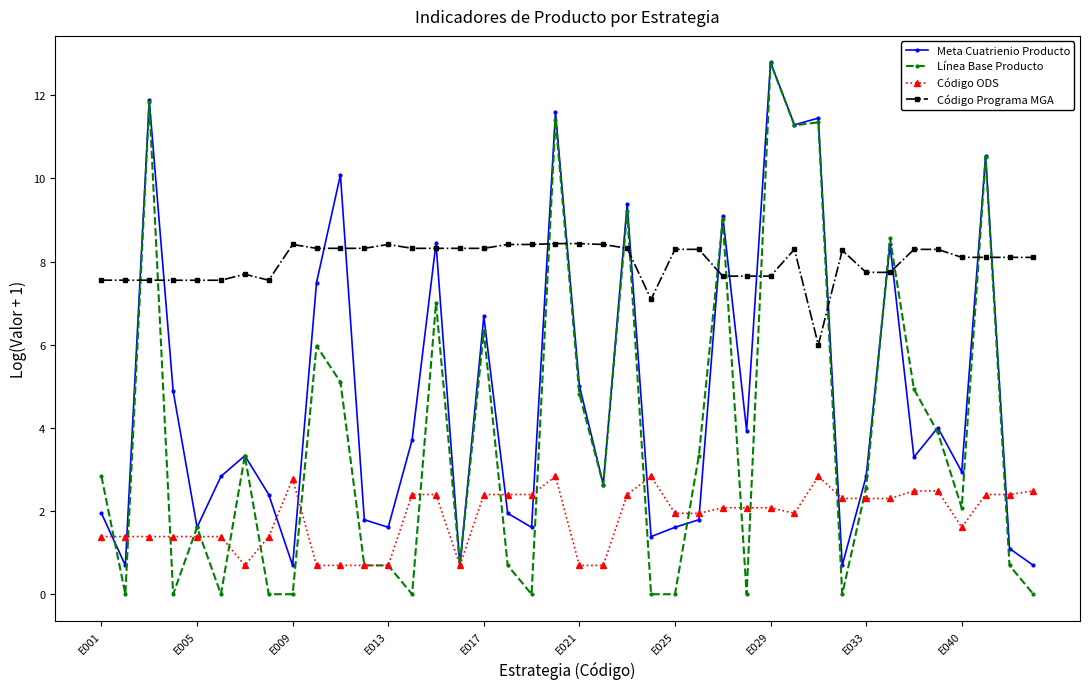

What is the difference between the maximum and second lowest values in the Código Programa MGA series?

1.3